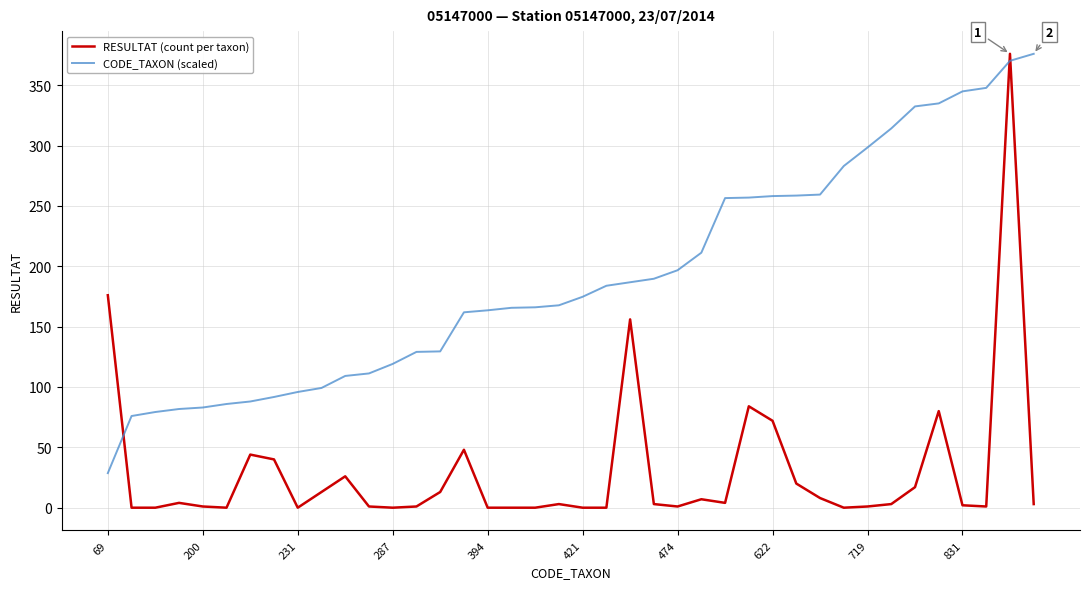

List the series in order of their overall mean, lowest first.

RESULTAT (count per taxon), CODE_TAXON (scaled)